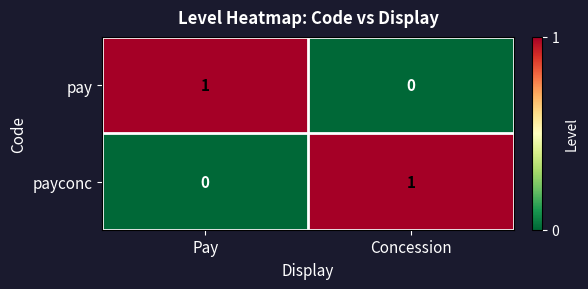

The pay series shows 0 at Concession. True or false?

True